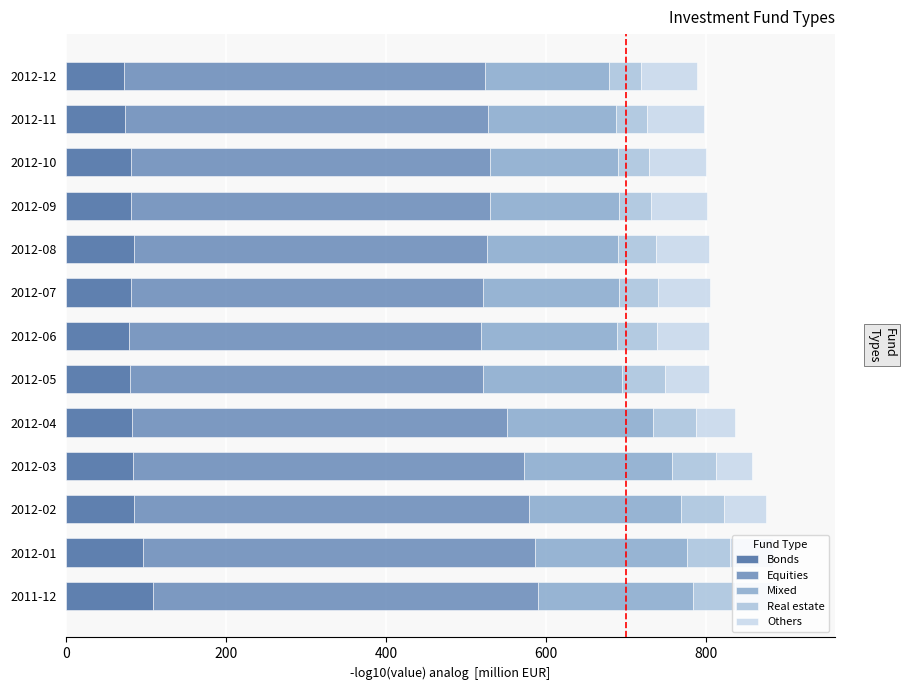

Reading left to right, what are all the values shown in this chart?

Bonds: 108.1	95.9	84.4	83.2	82.9	79.3	79.0	81.3	84.3	81.8	80.6	74.1	72.0
Equities: 482.3	491.0	494.6	489.4	468.4	442.6	439.9	439.7	442.7	448.6	449.5	453.7	452.1
Mixed: 193.0	190.2	189.7	185.7	182.2	172.7	170.6	169.9	163.6	161.4	159.7	159.5	155.4
Real estate: 53.6	53.5	53.5	53.9	53.8	53.9	49.3	49.1	47.6	39.5	39.5	39.6	39.2
Others: 53.3	53.1	52.9	45.8	49.9	55.9	65.2	65.5	65.9	70.5	70.8	70.5	70.1